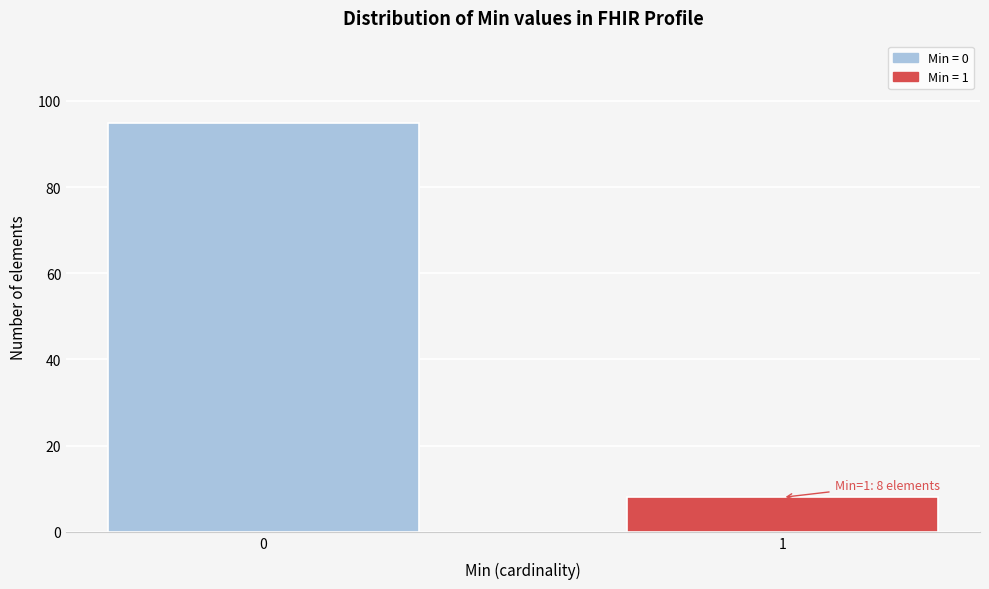

Reading left to right, transcribe all the data shown in this chart.

95	8